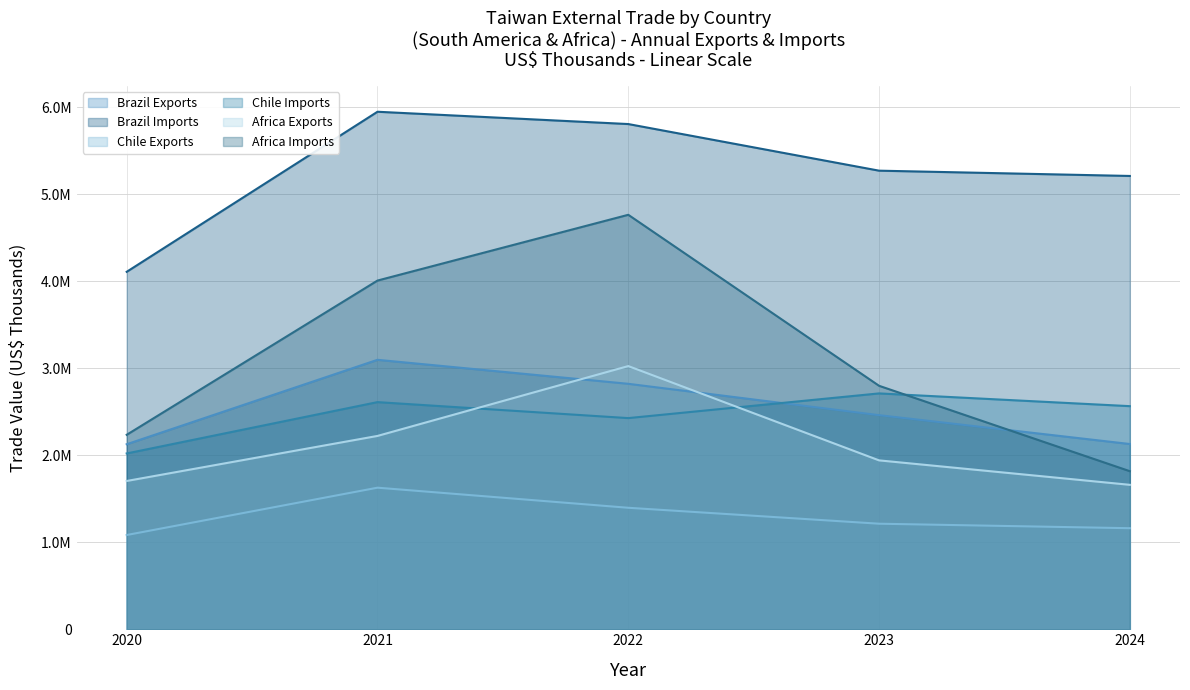

Which has a higher value, 2020 or 2021?

2021